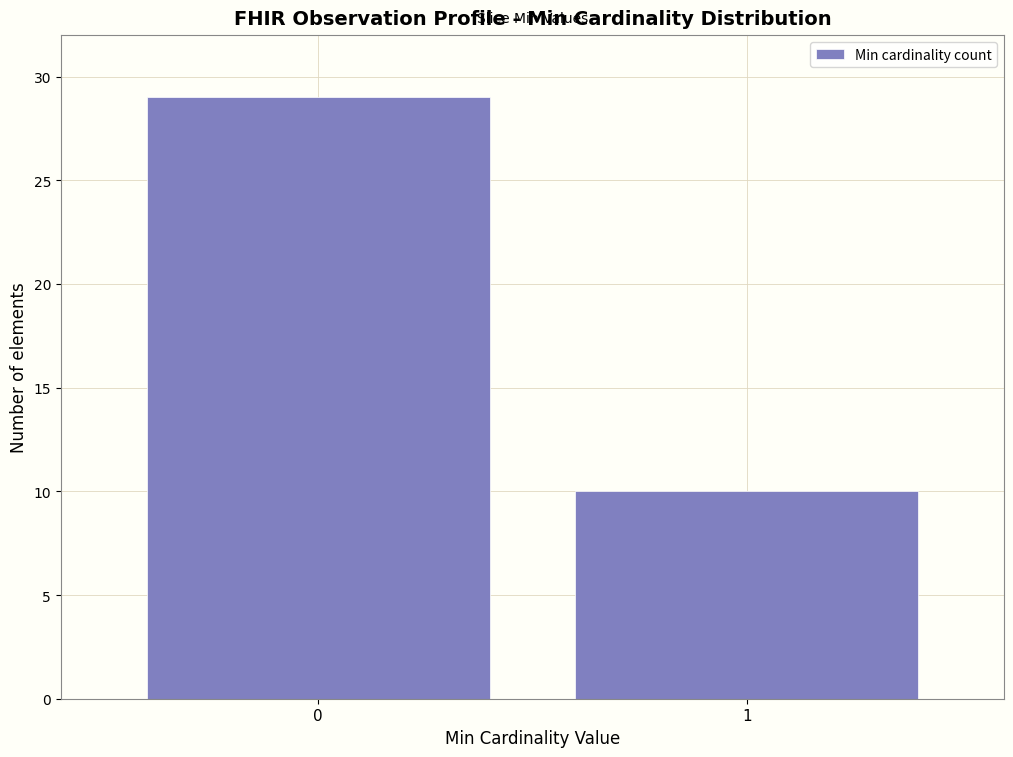

Reading right to left, extract all data points from this chart.

1=10	0=29